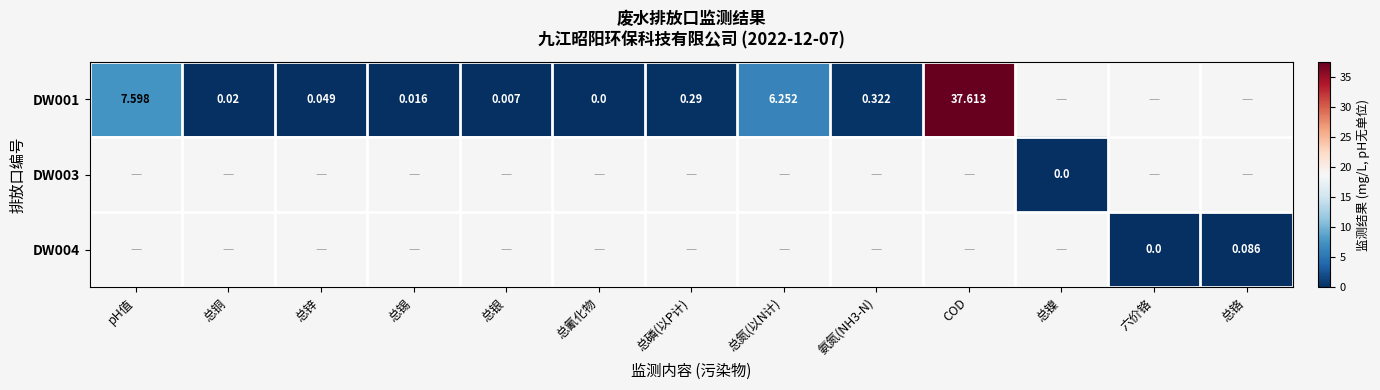

At which label does DW001 reach its peak?

COD